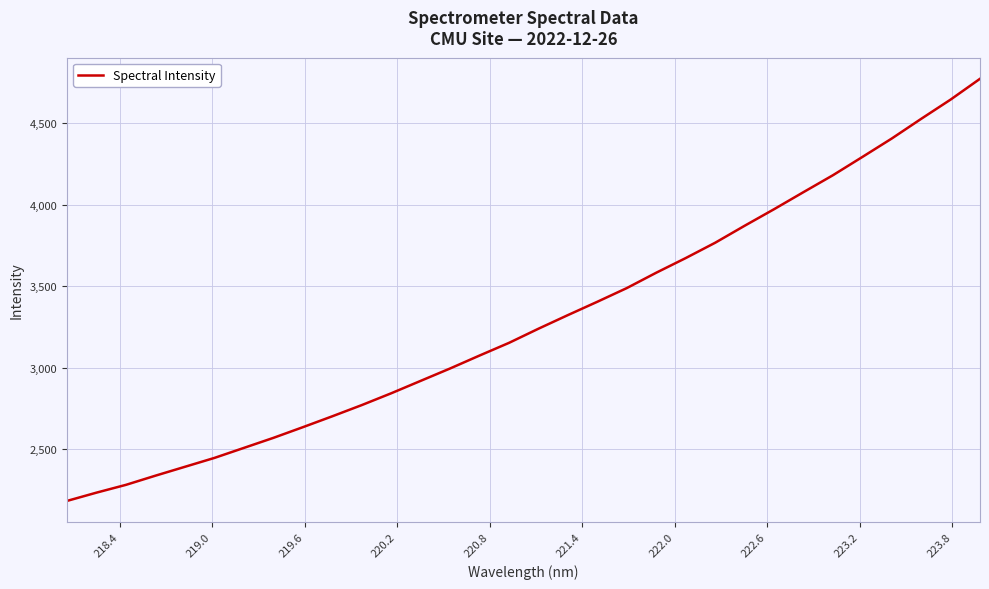

What is the difference between the maximum and minimum values?

2591.3